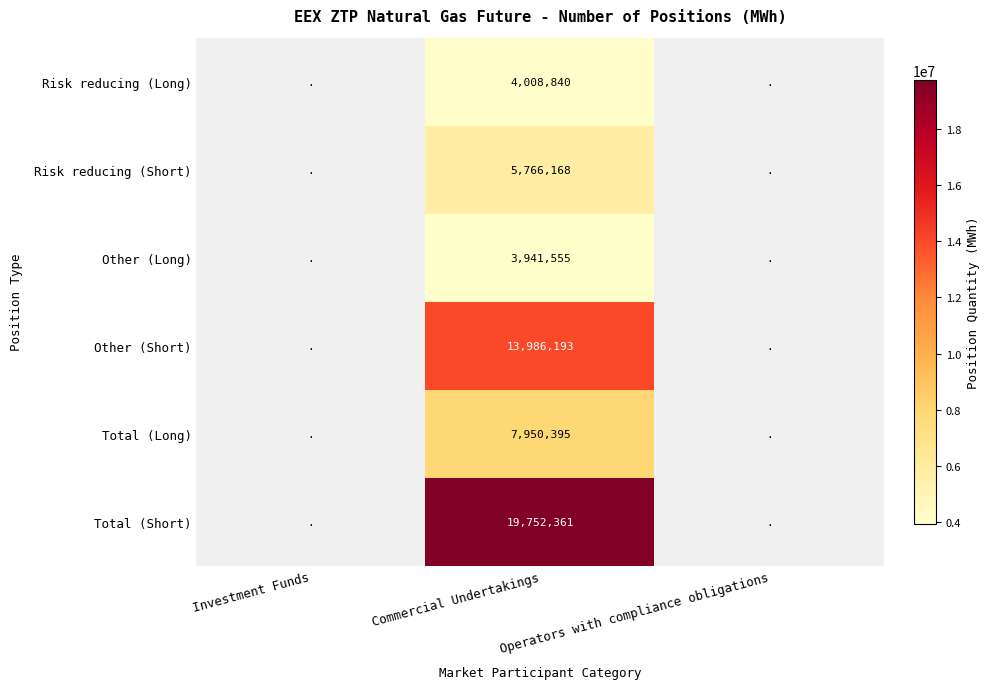

At which category is the sum across all series the highest?

Commercial Undertakings